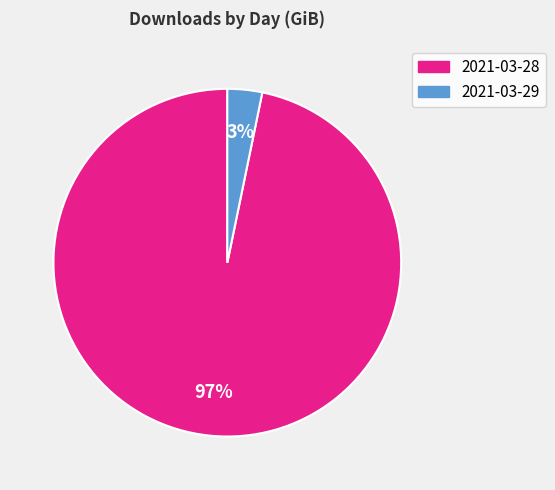

To the nearest percent, what is the average slice percentage?

50%